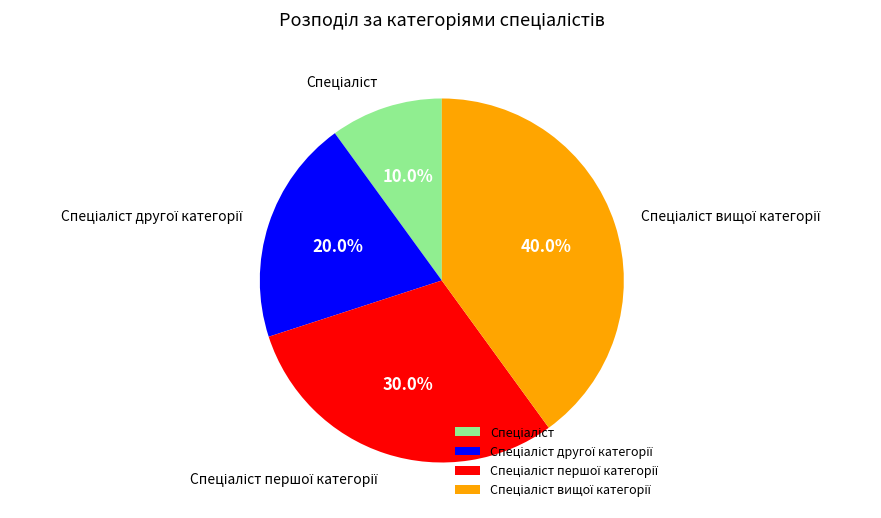

Is there a majority slice in this chart?

No